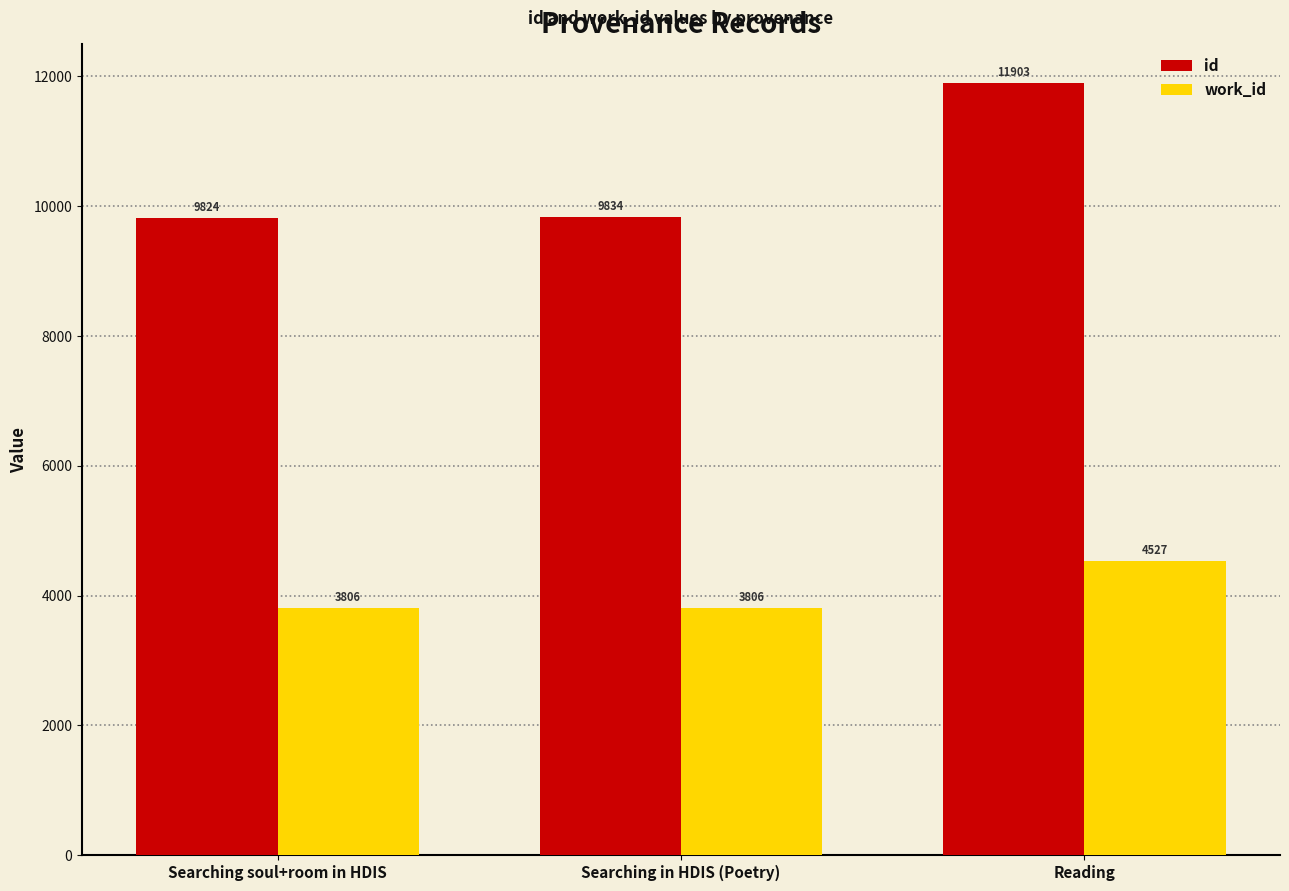

Where is id nearest to the value 10863?

Searching in HDIS (Poetry)